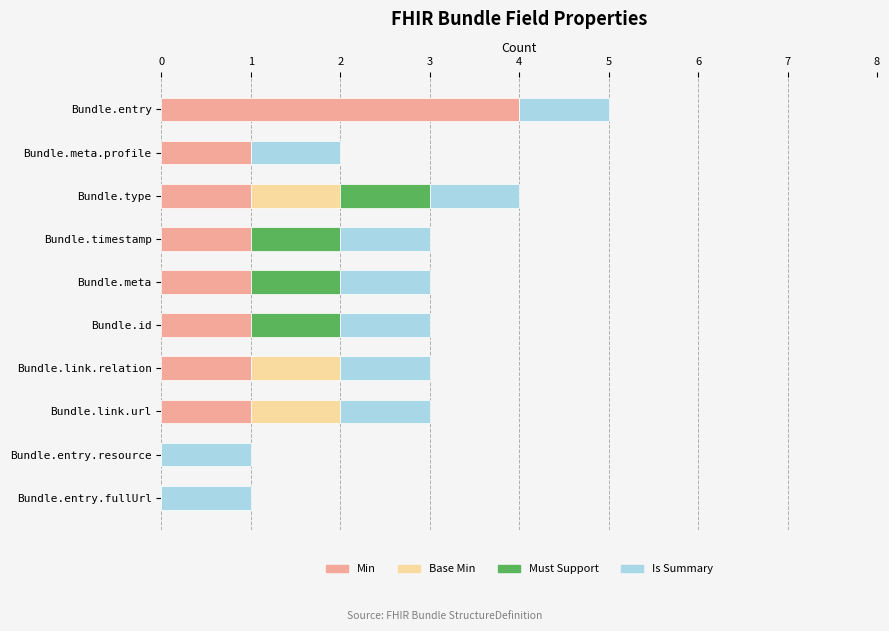

The value of Min at Bundle.entry.resource is 3. True or false?

False